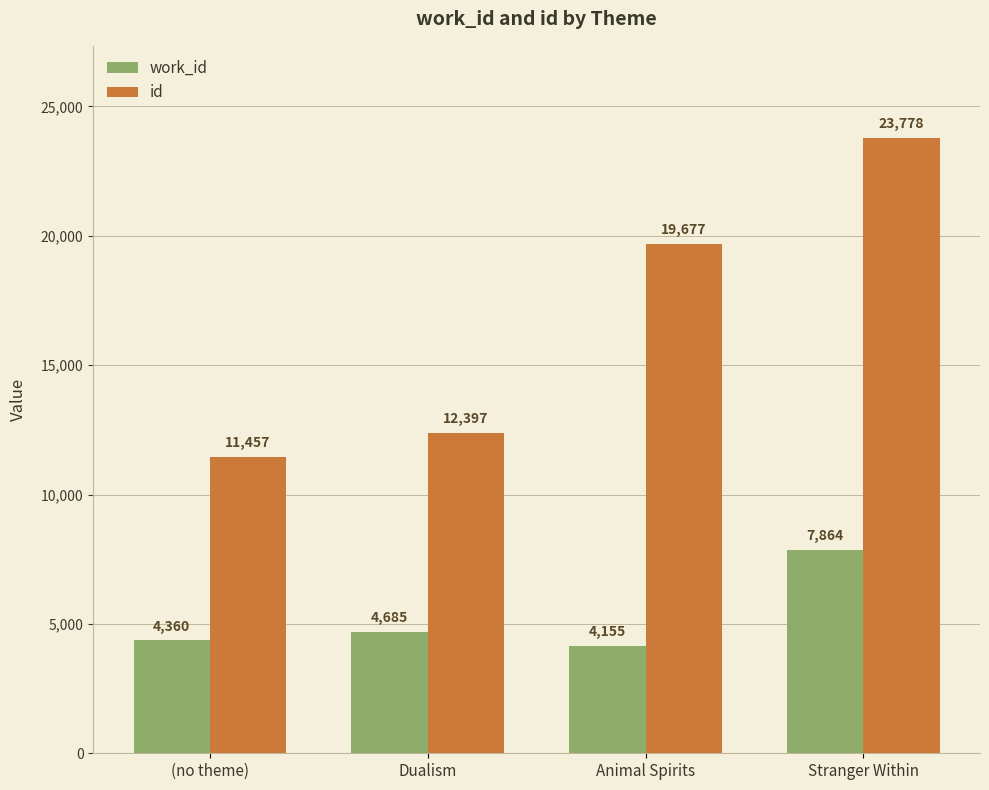

What is the maximum value shown in the chart?

23778